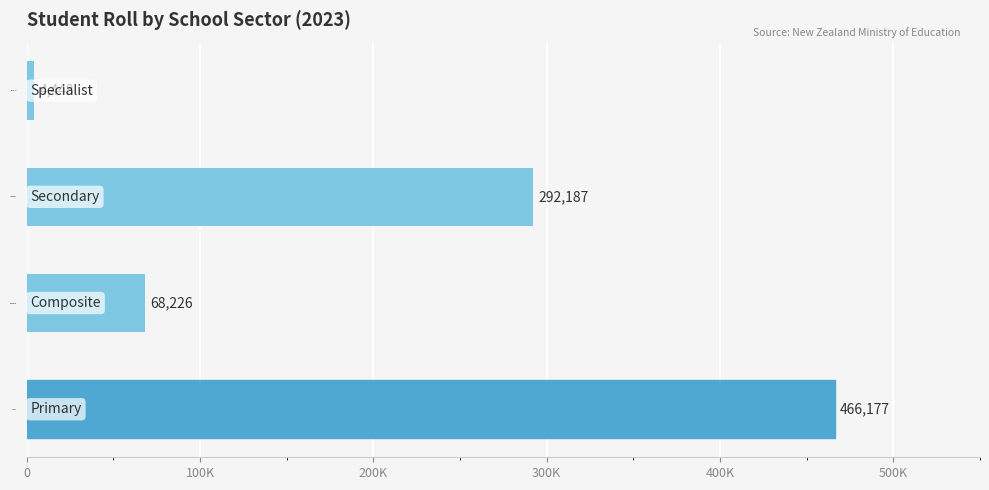

What is the greatest value displayed?

466177